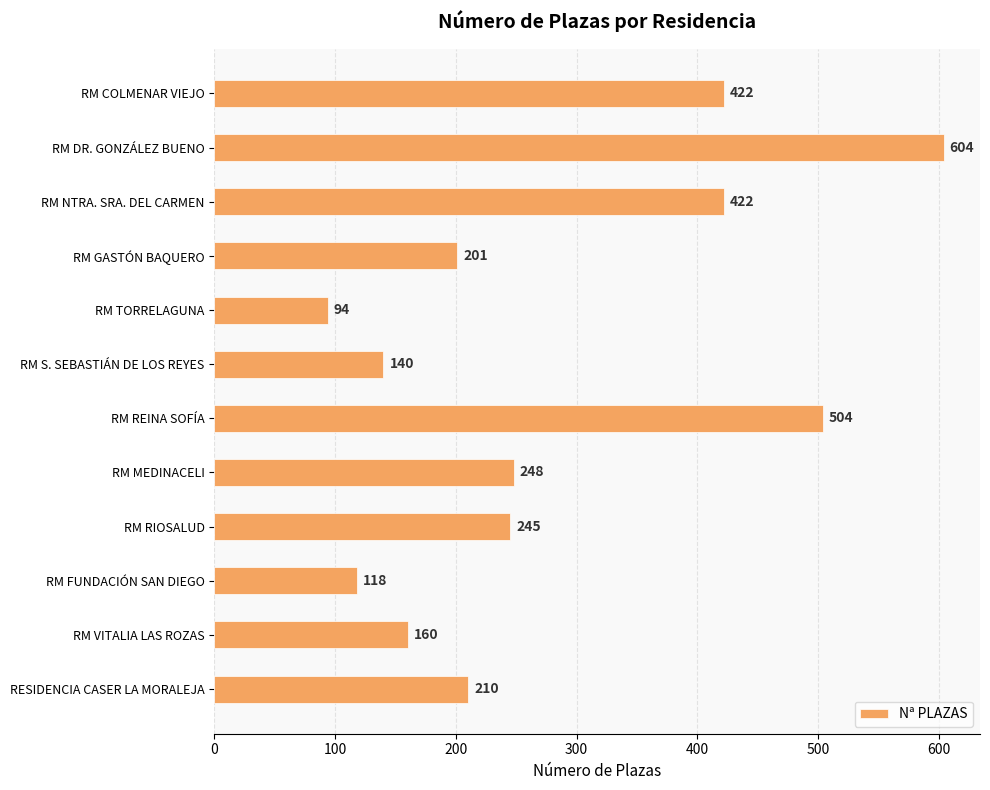

Count the number of categories in the chart.

12